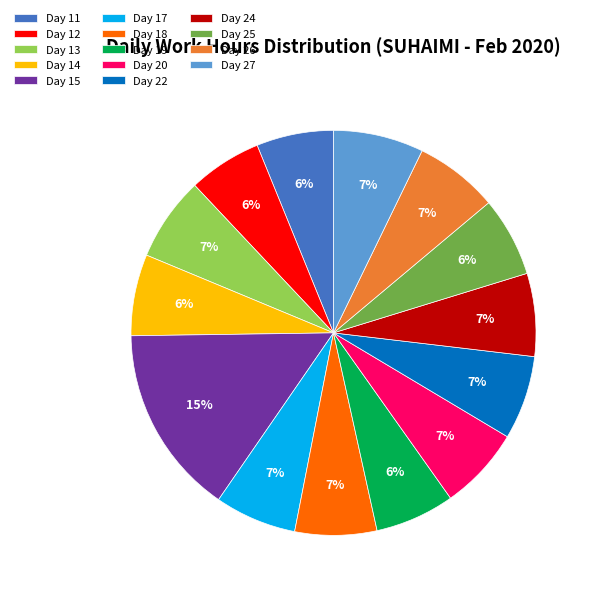

Is it true that Day 22 is 16% of the pie?

False